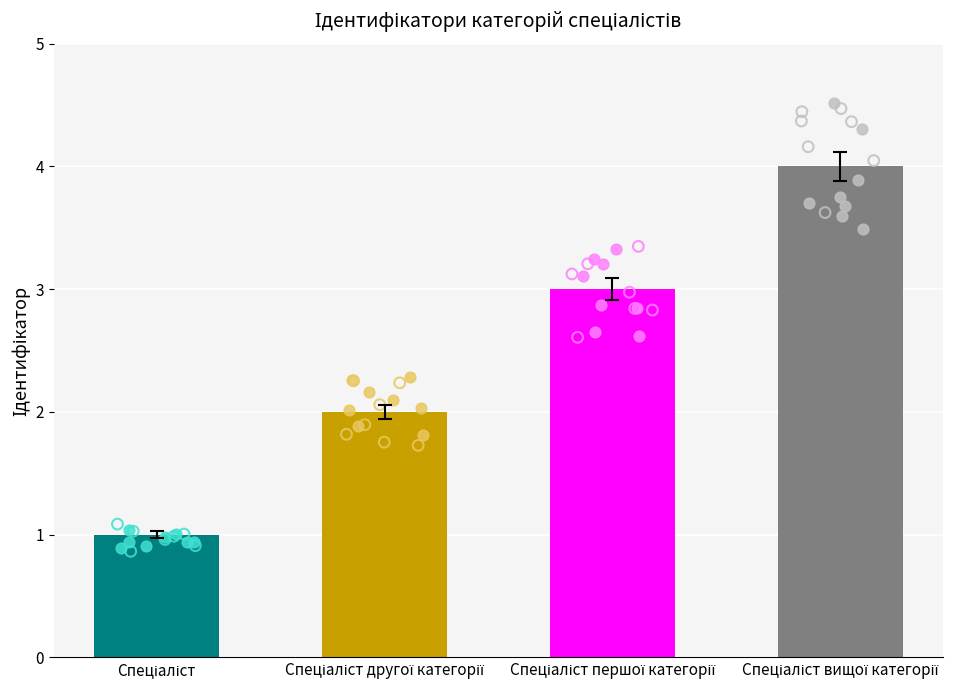

Between Спеціаліст першої категорії and Спеціаліст, which is larger?

Спеціаліст першої категорії